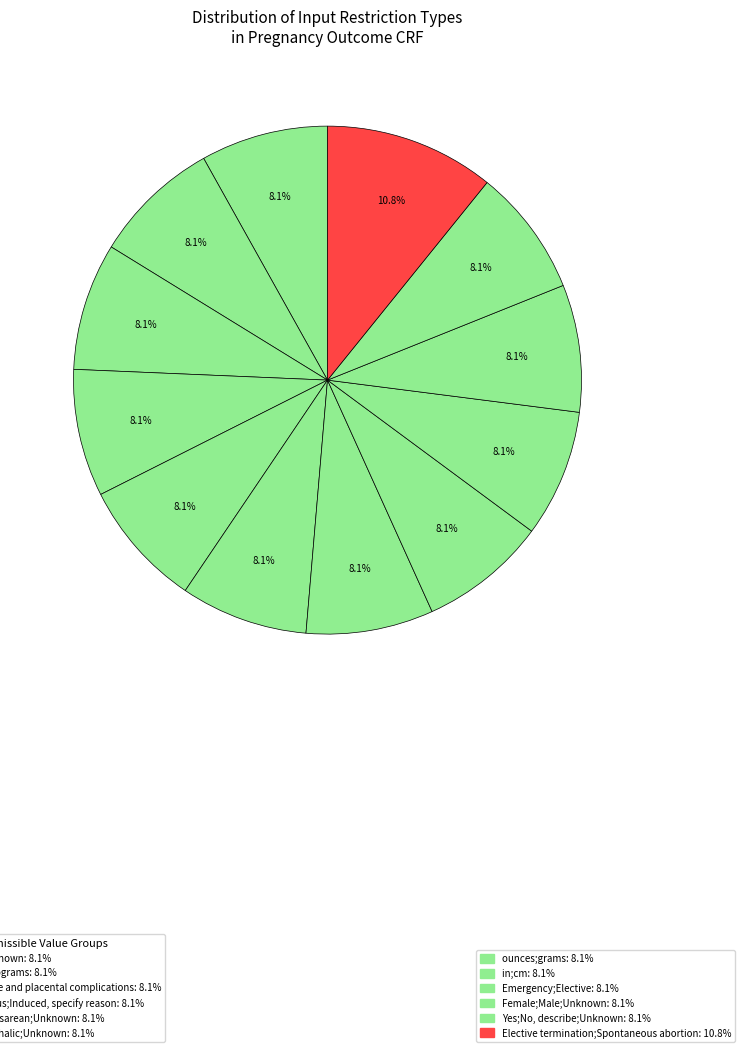

Does any single category account for the majority?

No